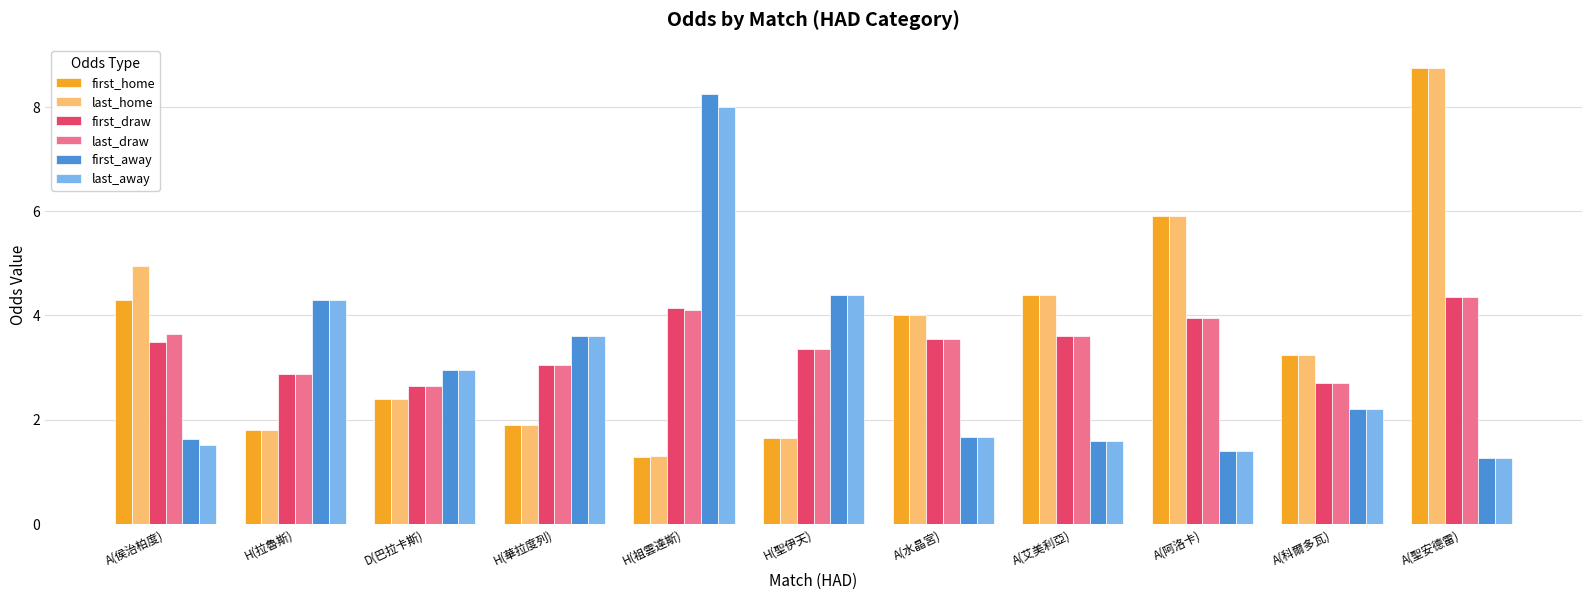

What is the sum of the first_home values at H(華拉度列) and A(科爾多瓦)?

5.1